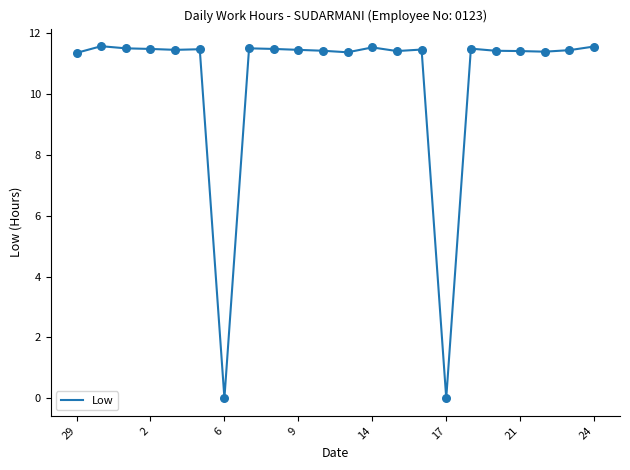

What is the greatest value displayed?

11.6